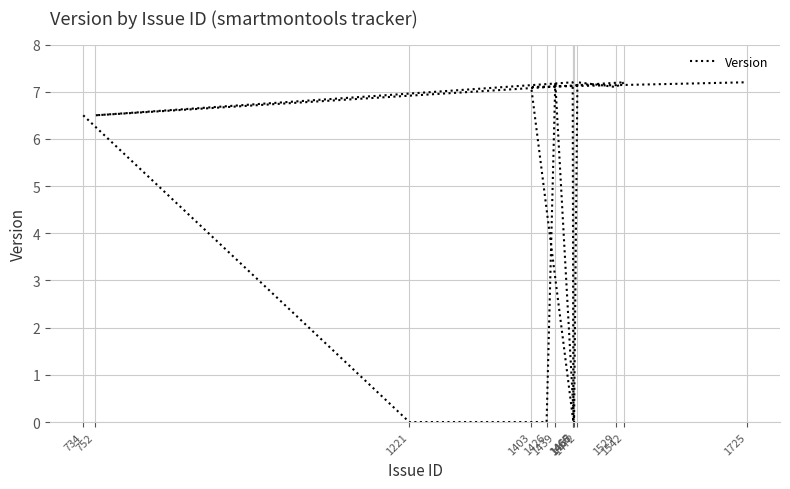

What is the sum of all values?

63.2